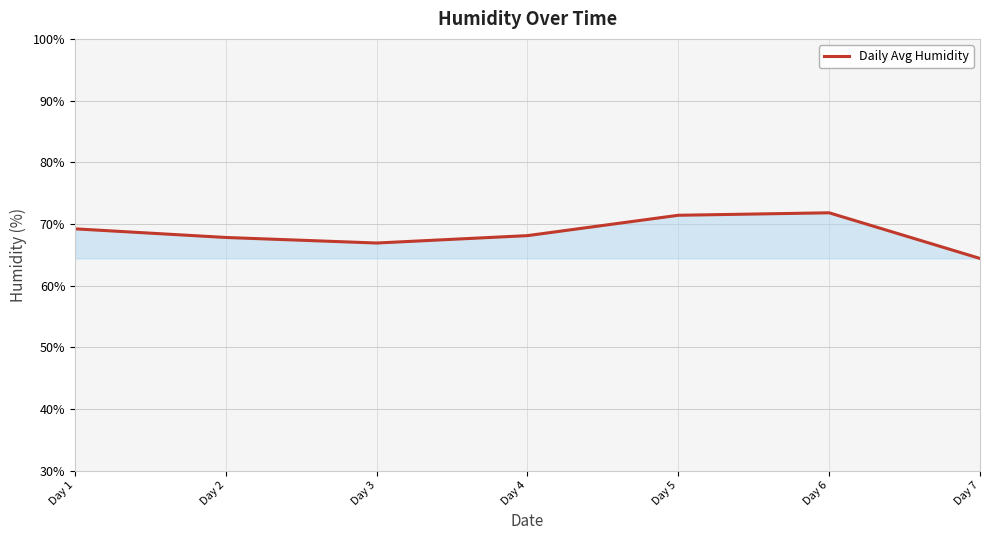

The value at Day 2 is 19.1. True or false?

False